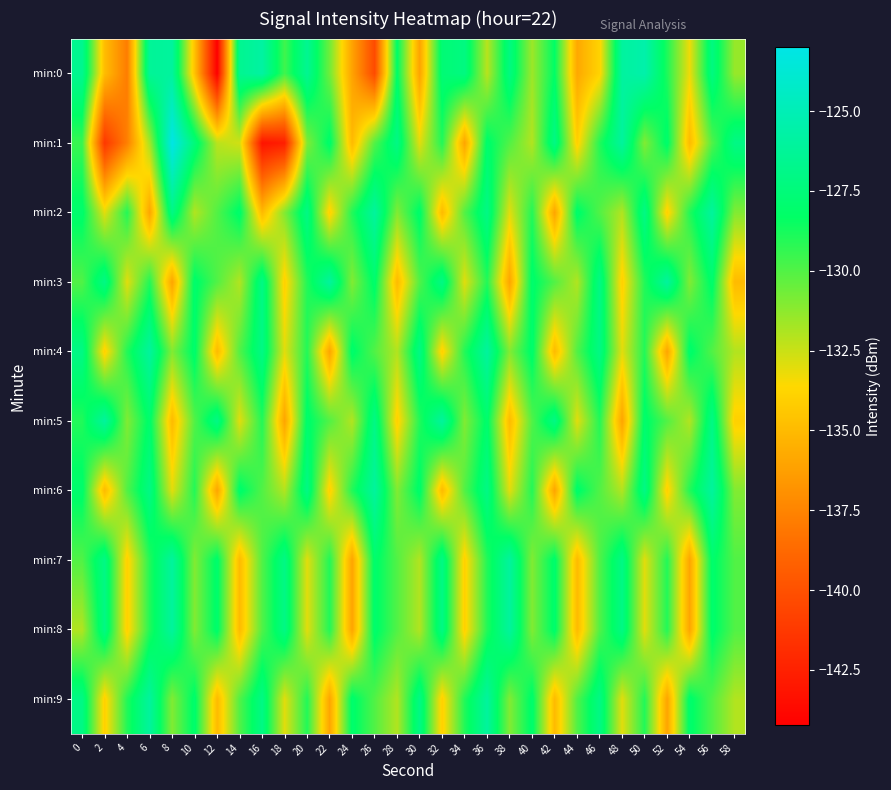

Which series changed the most between 24 and 34?

min:0